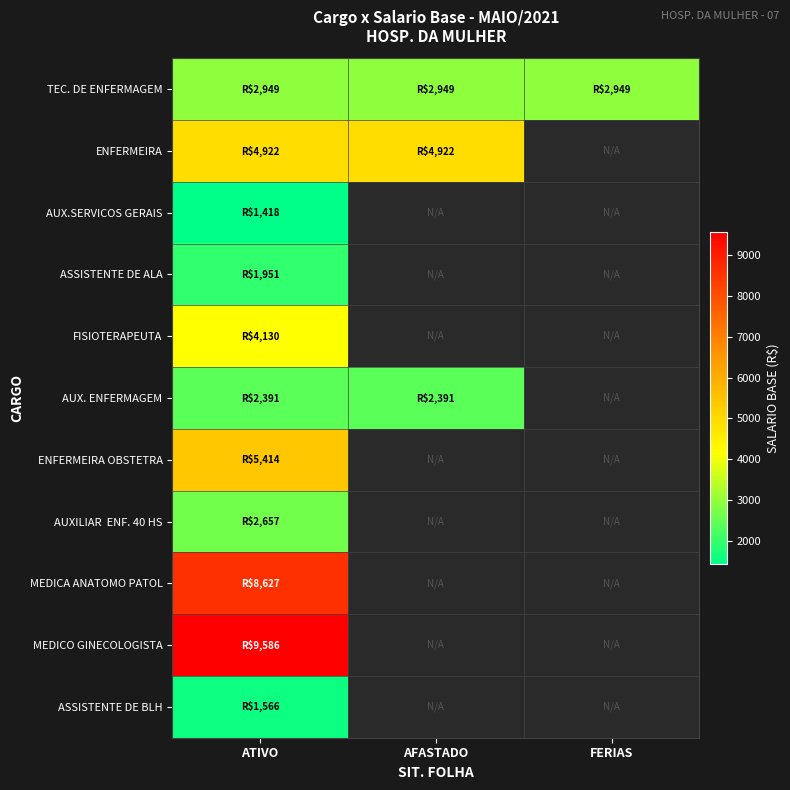

True or false: FISIOTERAPEUTA has a value of 4130.0 at ATIVO.

True